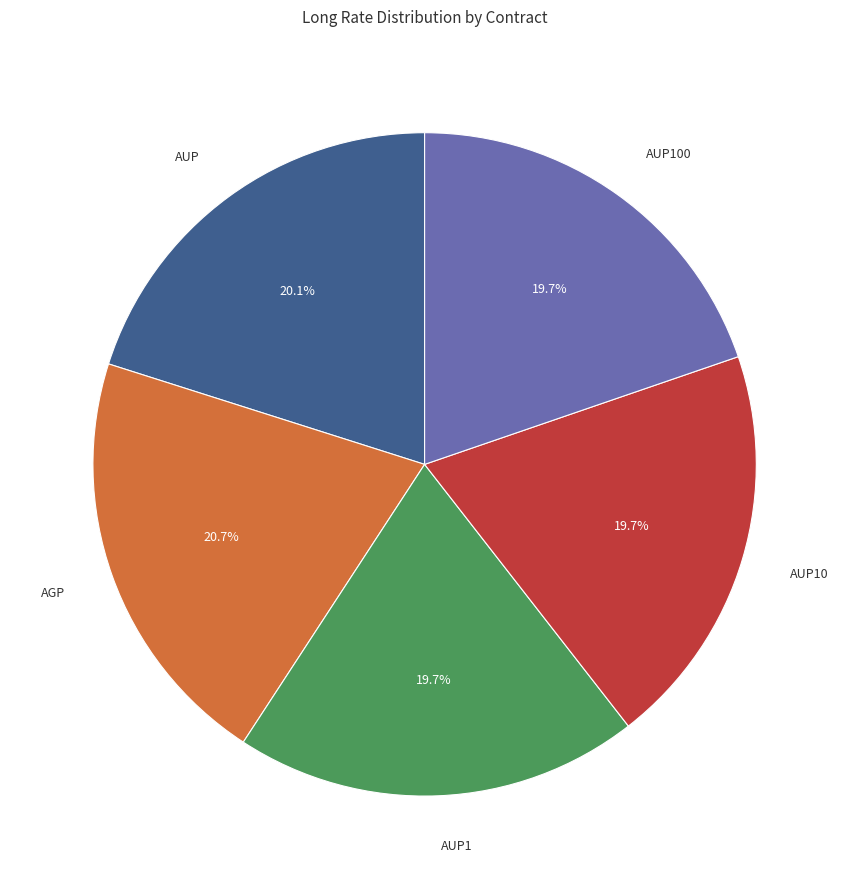

To the nearest percent, what is the difference between the largest and smallest slice percentages?

1%